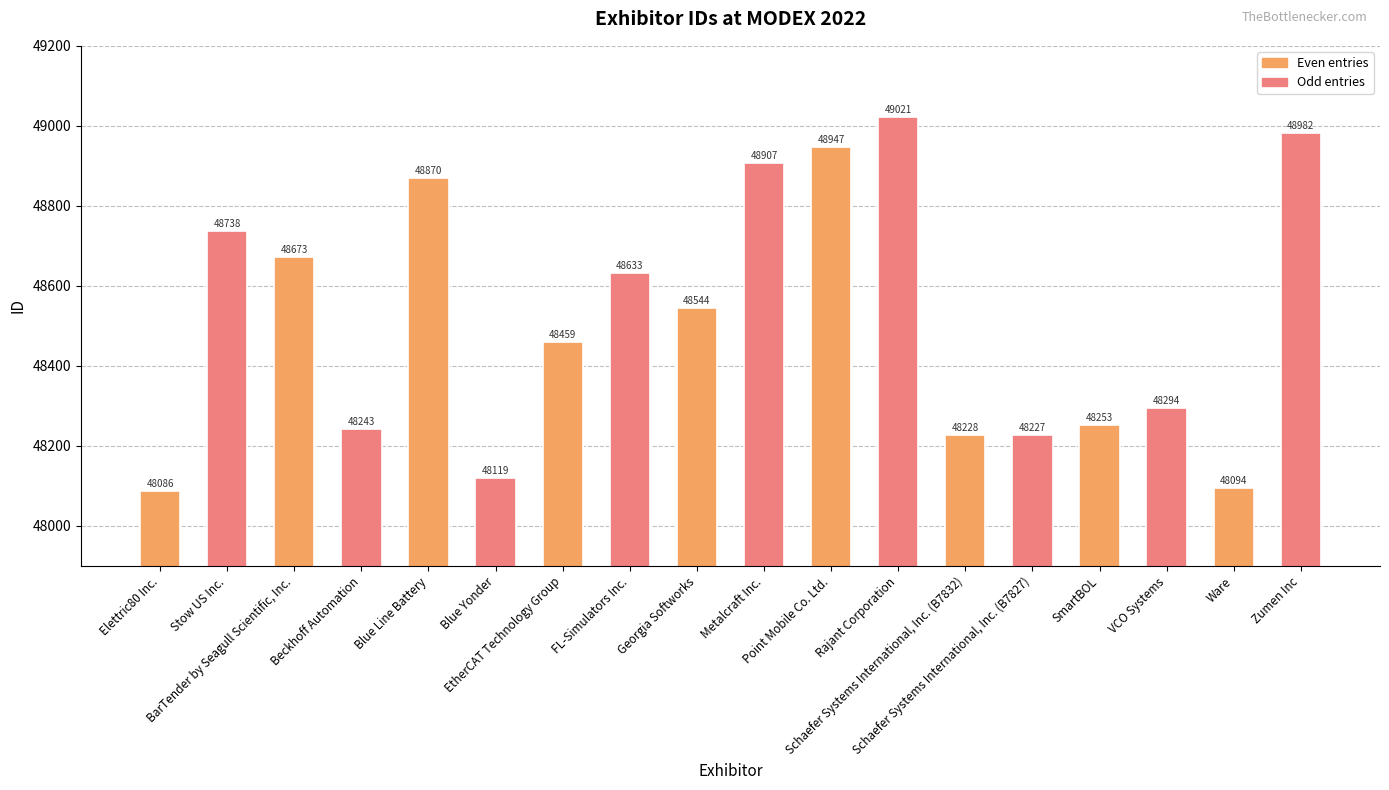

Which has a higher value, Georgia Softworks or Schaefer Systems International, Inc. (B7832)?

Georgia Softworks